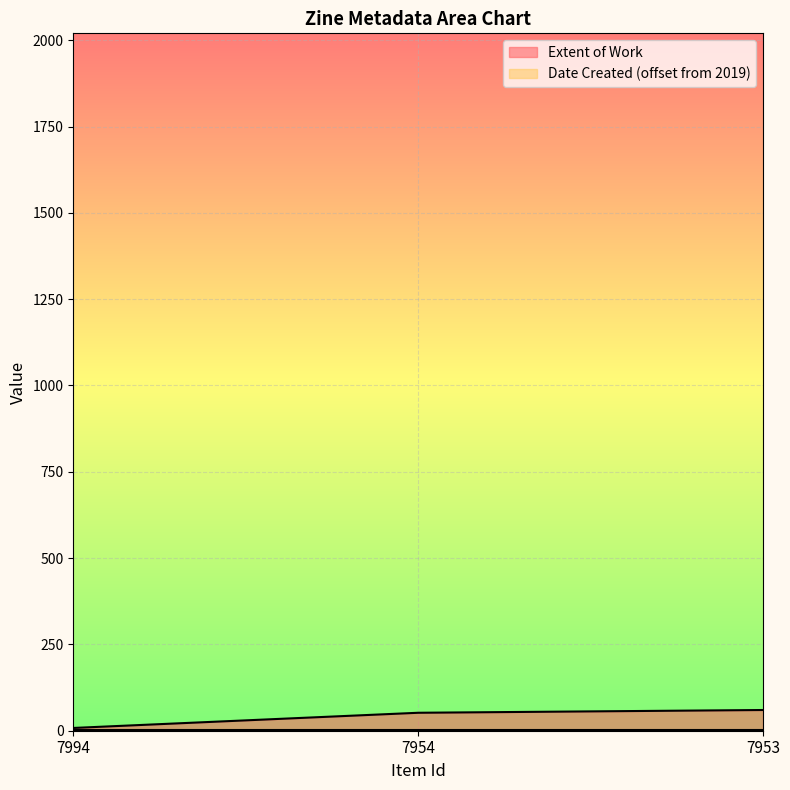

How many values are below 52?

1